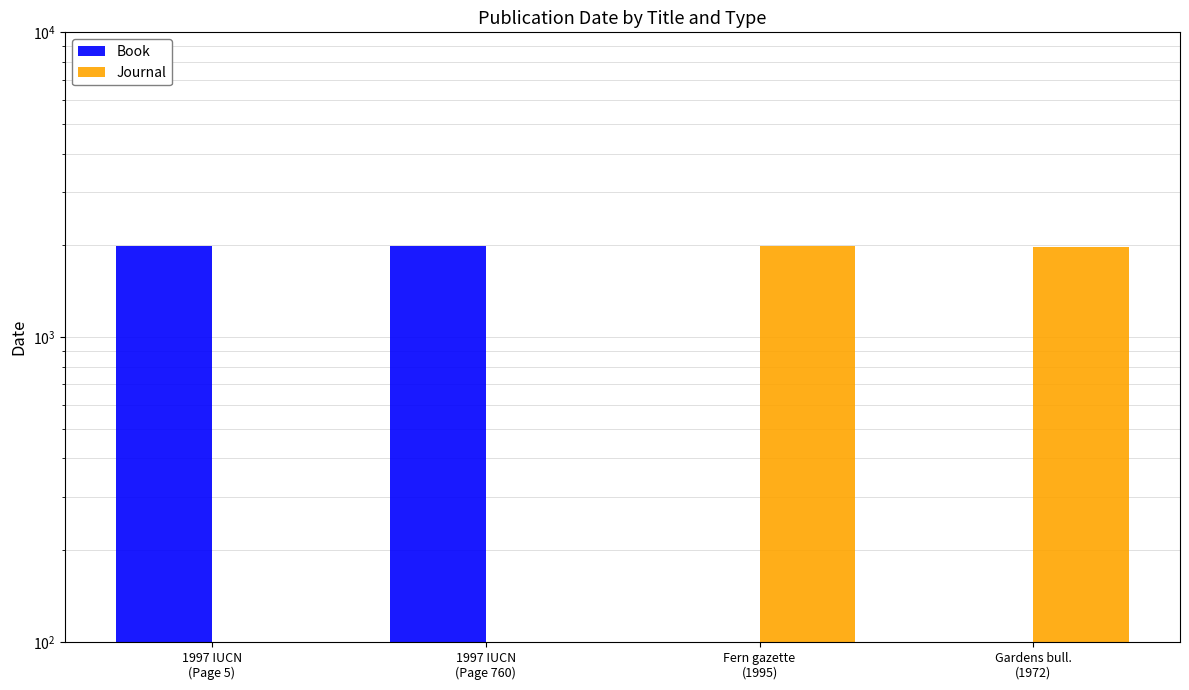

Reading left to right, what are all the values shown in this chart?

Book: 1997	1997	0	0
Journal: 0	0	1995	1972